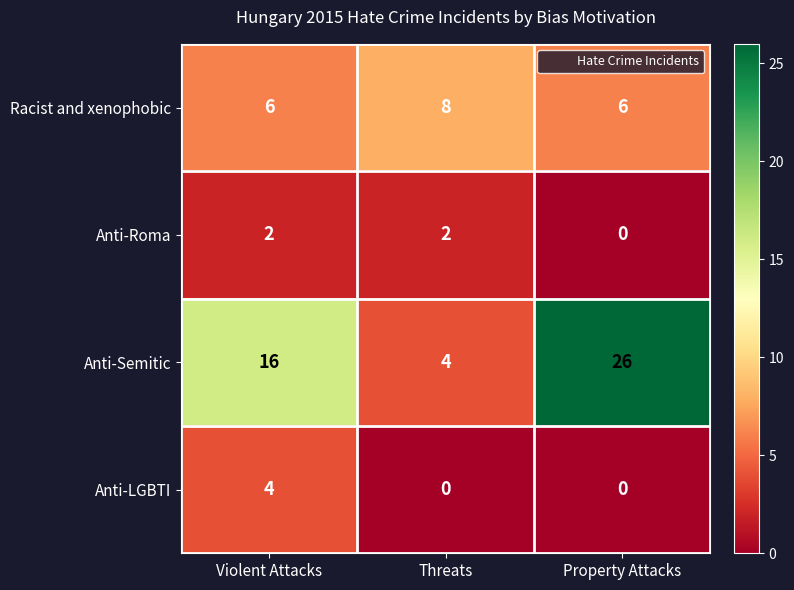

Which series changed the most between Threats and Property Attacks?

Anti-Semitic